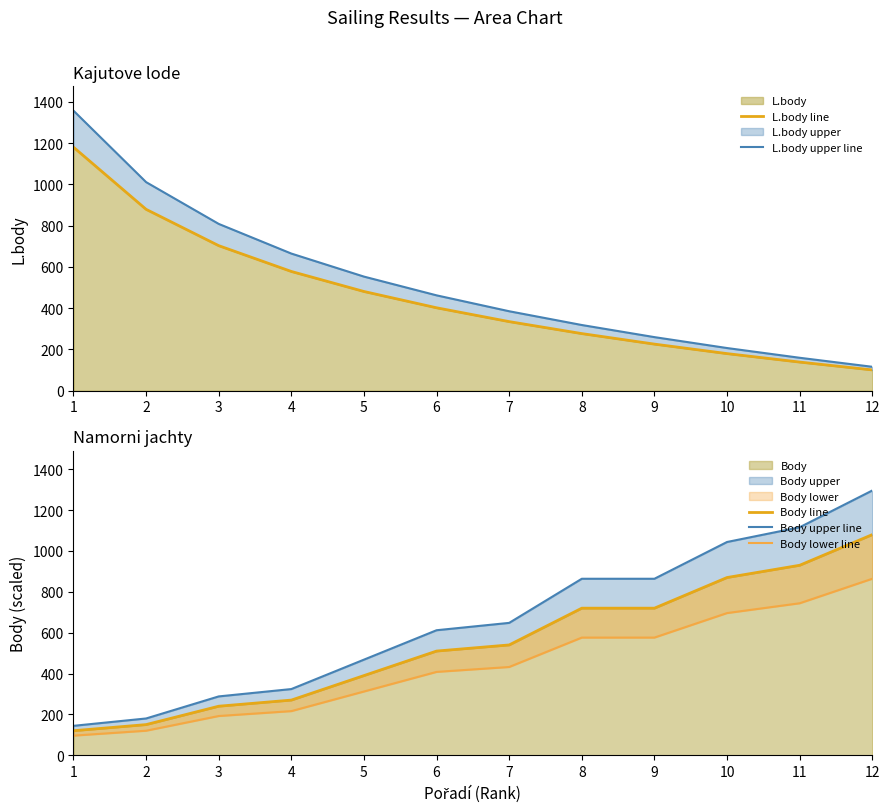

Reading left to right, what are all the values shown in this chart?

L.body line: 1180.0	879.0	703.0	578.0	481.0	402.0	335.0	277.0	226.0	180.0	139.0	101.0
L.body upper line: 1357.0	1010.8	808.4	664.7	553.1	462.3	385.2	318.5	259.9	207.0	159.8	116.1
Body line: 120.0	150.0	240.0	270.0	390.0	510.0	540.0	720.0	720.0	870.0	930.0	1080.0
Body upper line: 144.0	180.0	288.0	324.0	468.0	612.0	648.0	864.0	864.0	1044.0	1116.0	1296.0
Body lower line: 96.0	120.0	192.0	216.0	312.0	408.0	432.0	576.0	576.0	696.0	744.0	864.0